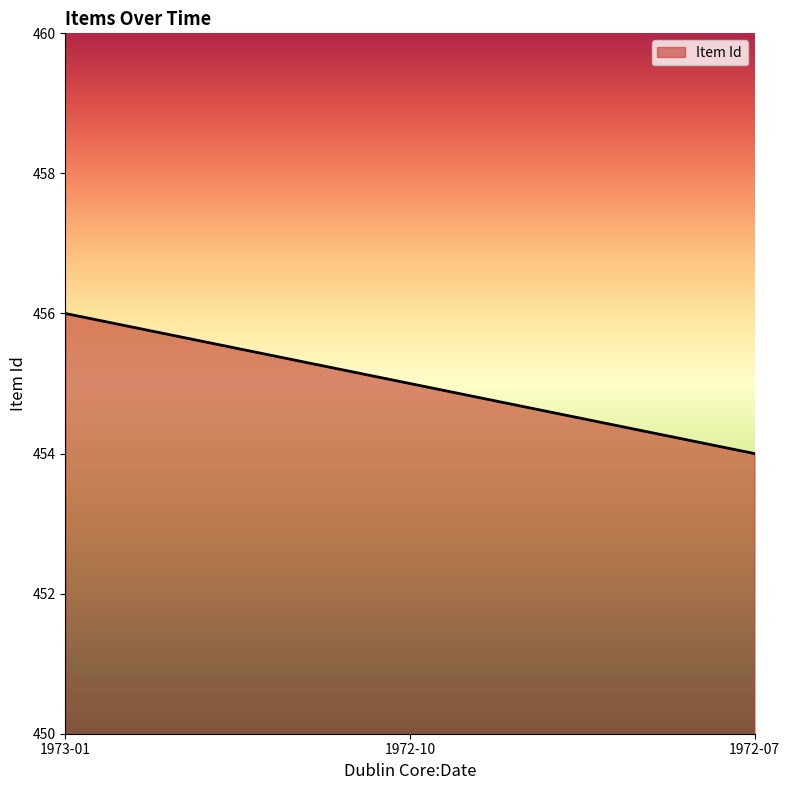

What is the change in value from 1973-01 to 1972-07?

-2